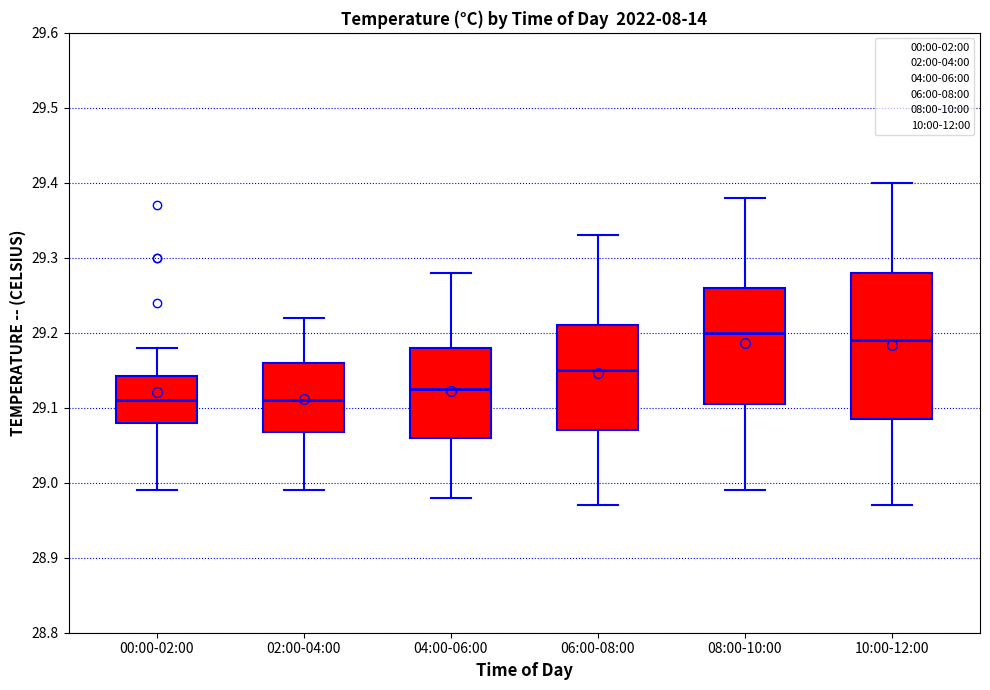

Comparing the boxes themselves (not the whiskers), which one is the tallest?

10:00-12:00